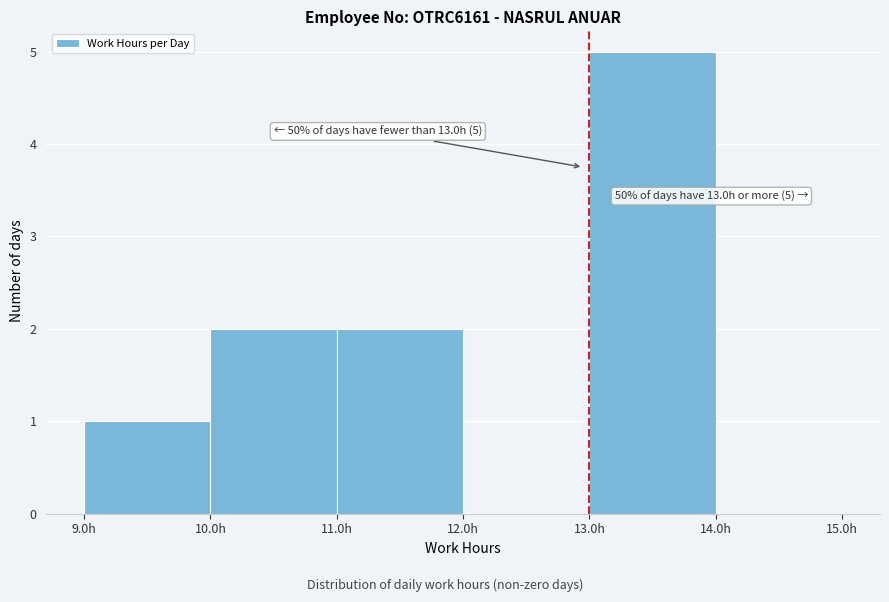

Which range on the x-axis has the tallest bar?

13 to 14